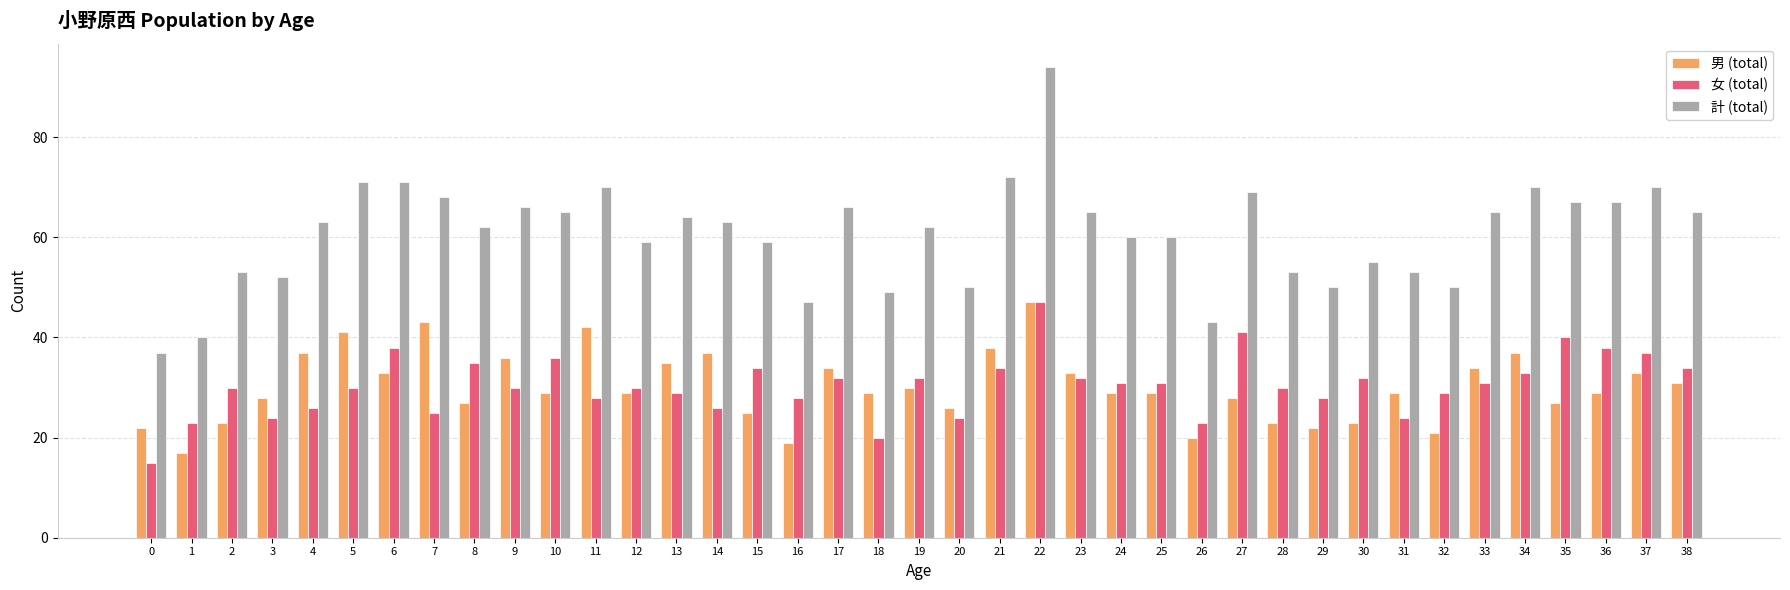

What is the average value of the 計 (total) series?

61